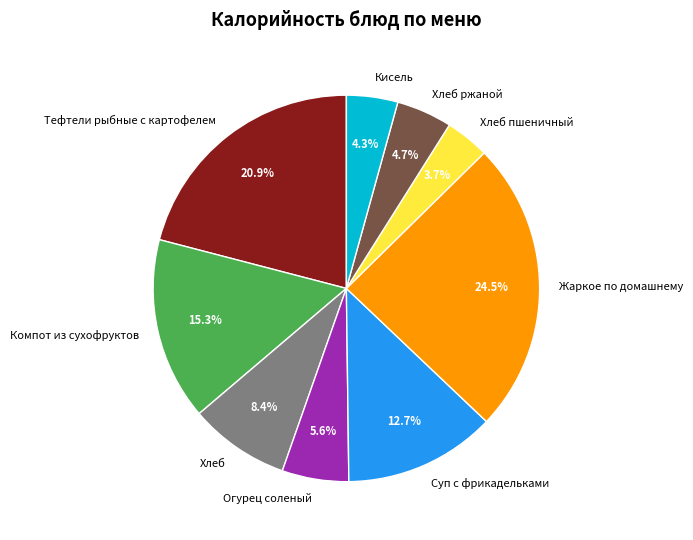

Approximately how many times larger is the value at Огурец соленый compared to Суп с фрикадельками?

0.4